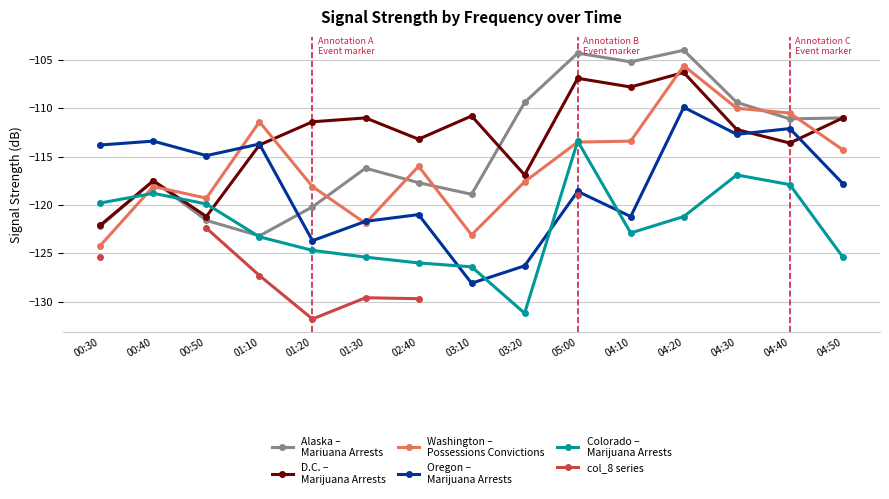

Which label corresponds to the smallest value in the chart?

01:20